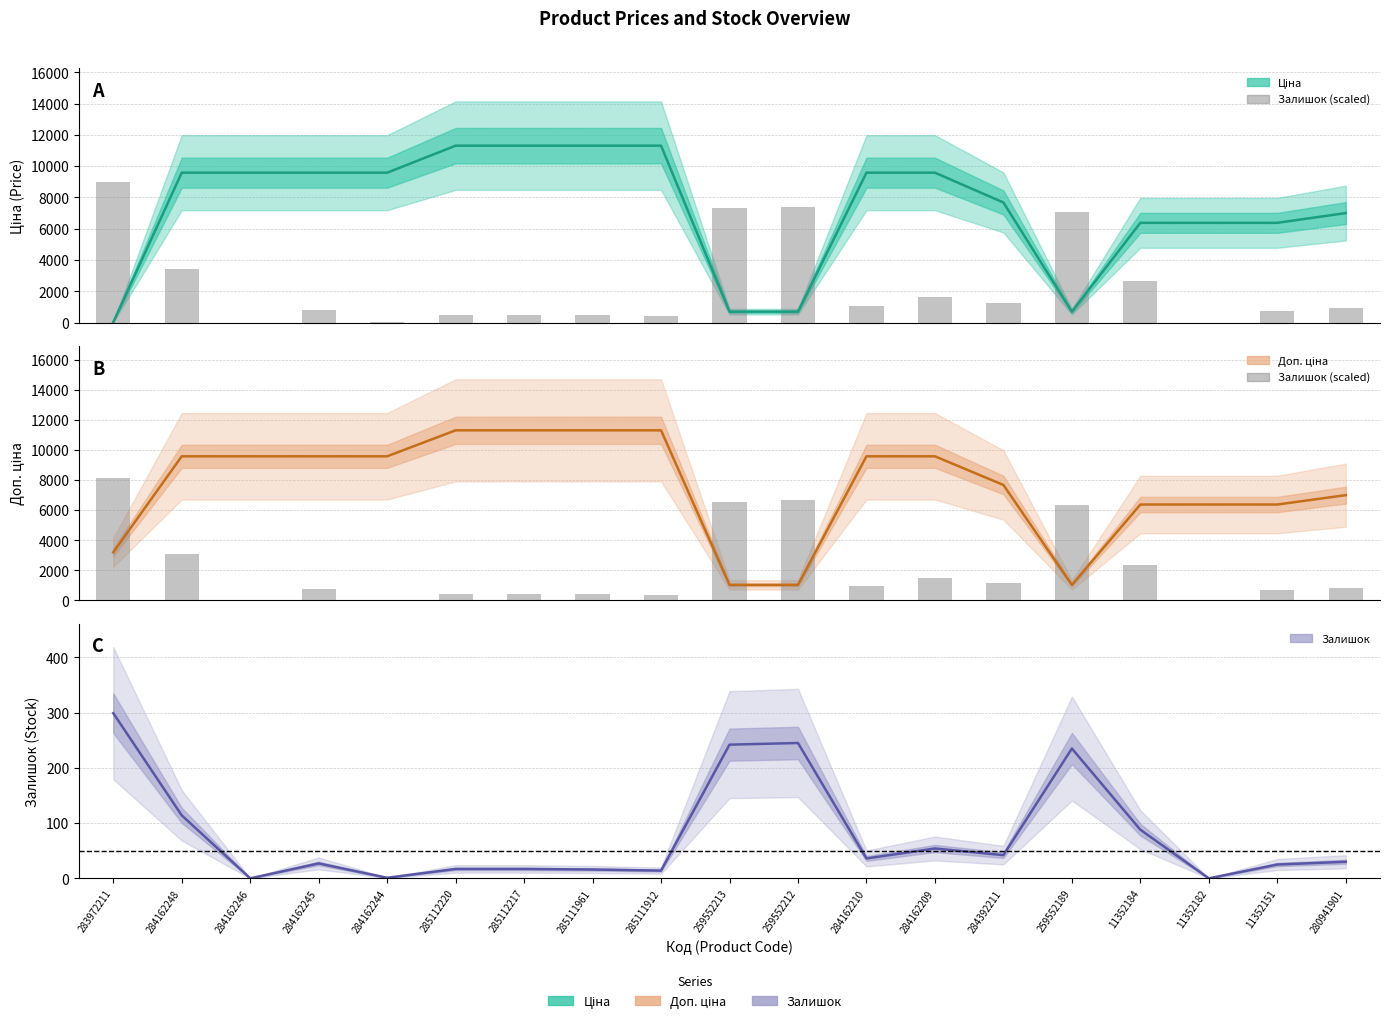

What is the difference between the highest and lowest values at 285112217?

11295.5